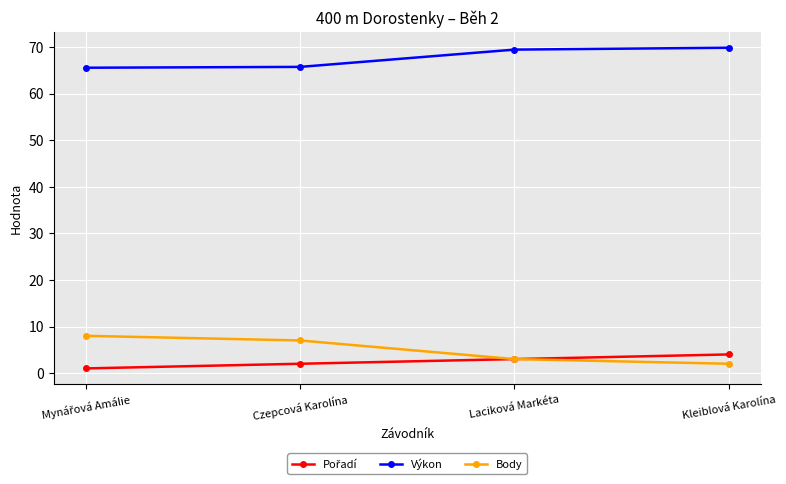

What is the difference between the highest and lowest values at Kleiblová Karolína?

67.9